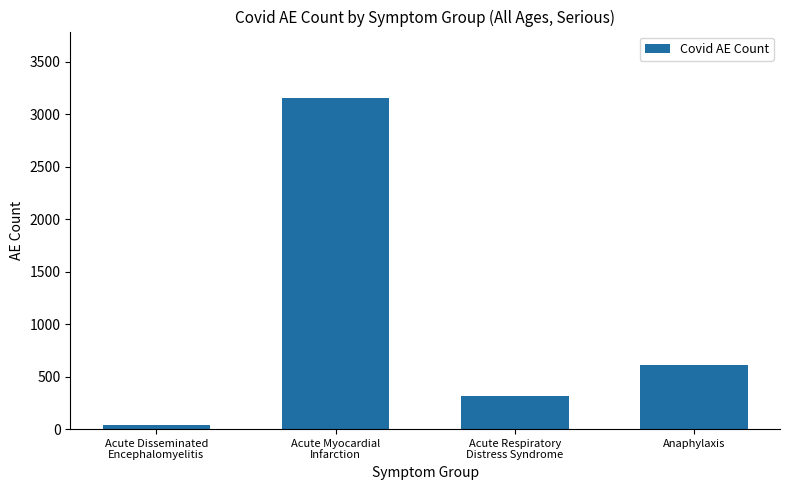

The value at Acute Respiratory
Distress Syndrome is 316. True or false?

True